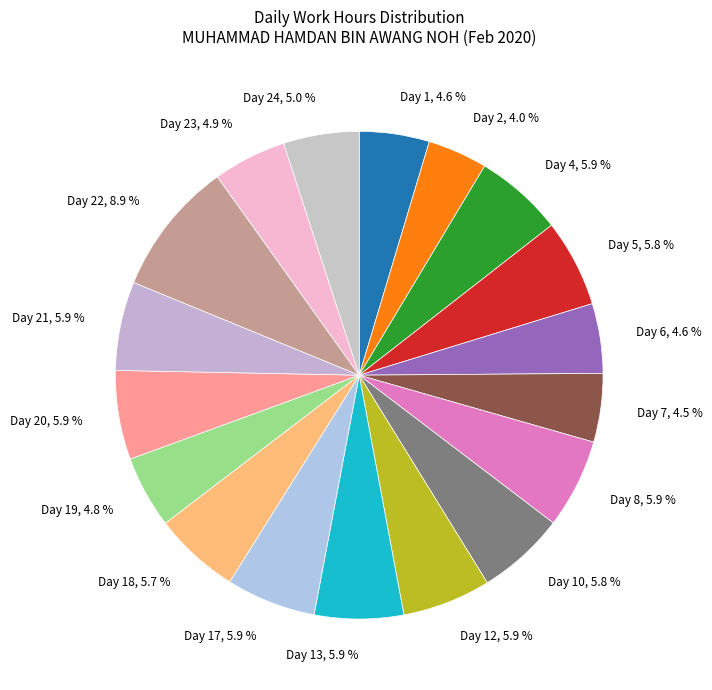

Approximately how many times larger is the value at Day 17, 5.9 % compared to Day 12, 5.9 %?

1.0